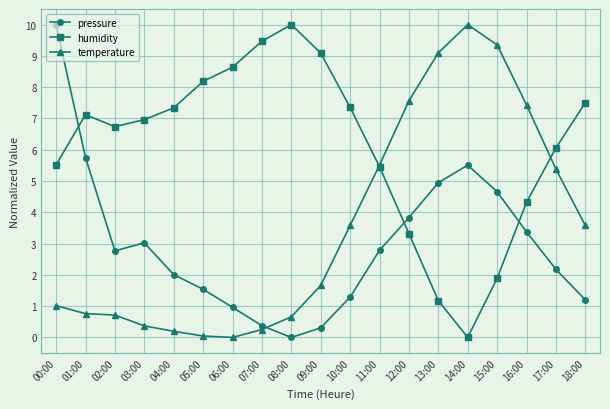

Which series has the largest total across all categories?

humidity